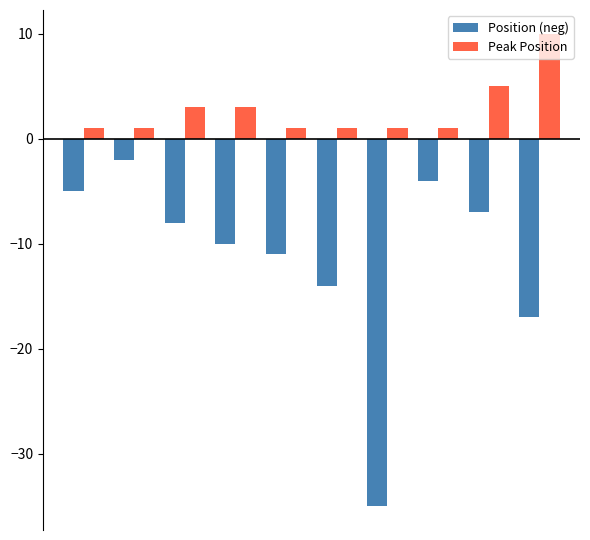

List the series in order of their overall mean, highest first.

Peak Position, Position (neg)